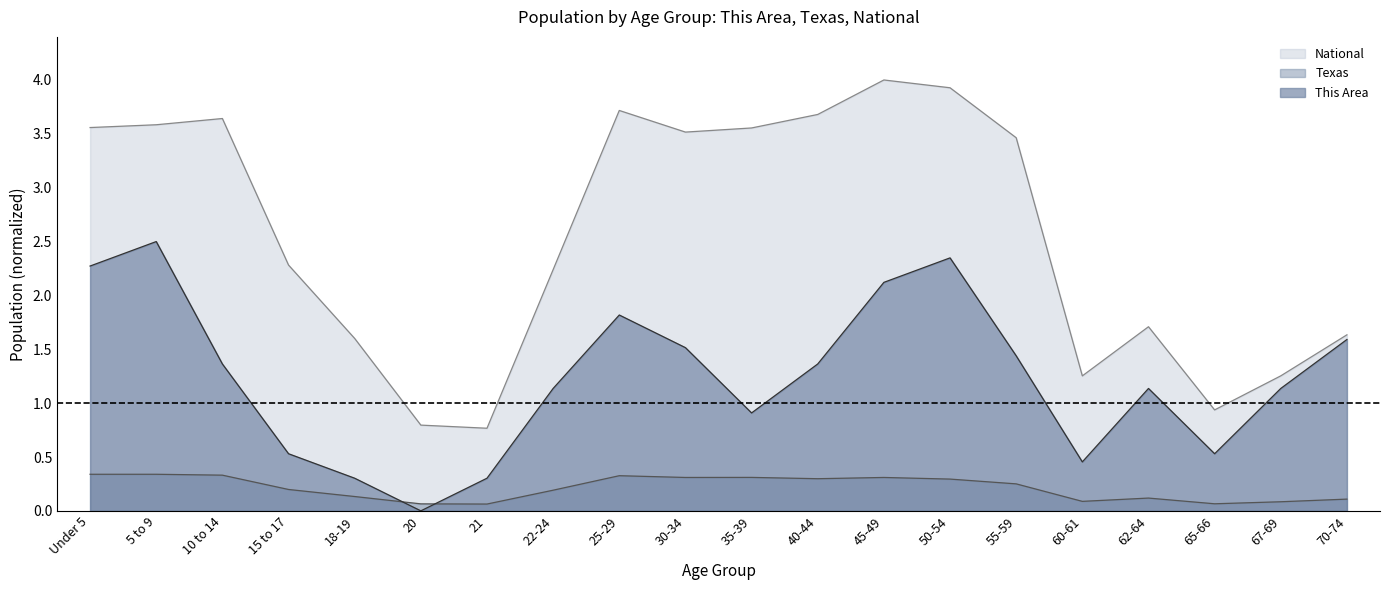

At which label does National reach its peak?

45-49